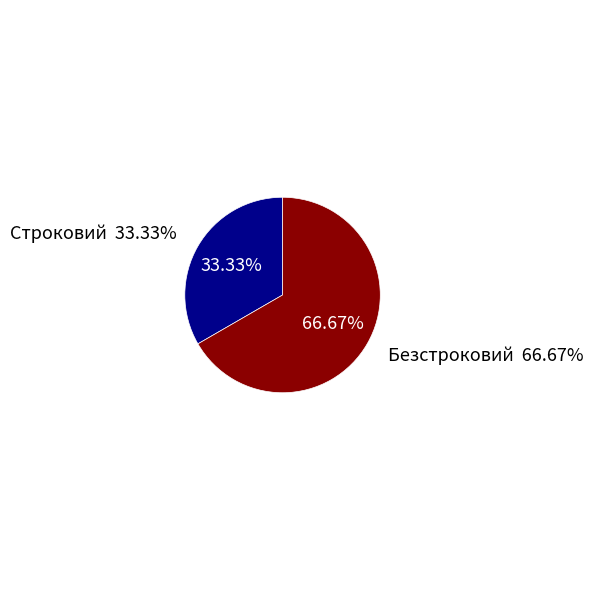

Does Безстроковий account for over 50% of the chart?

Yes